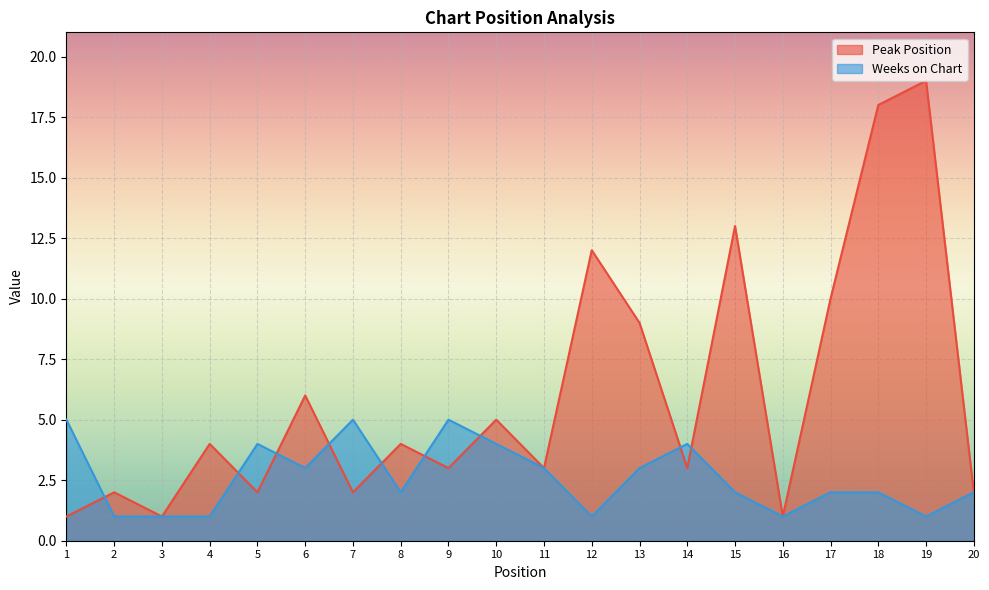

True or false: Weeks on Chart and Peak Position intersect in this chart.

True